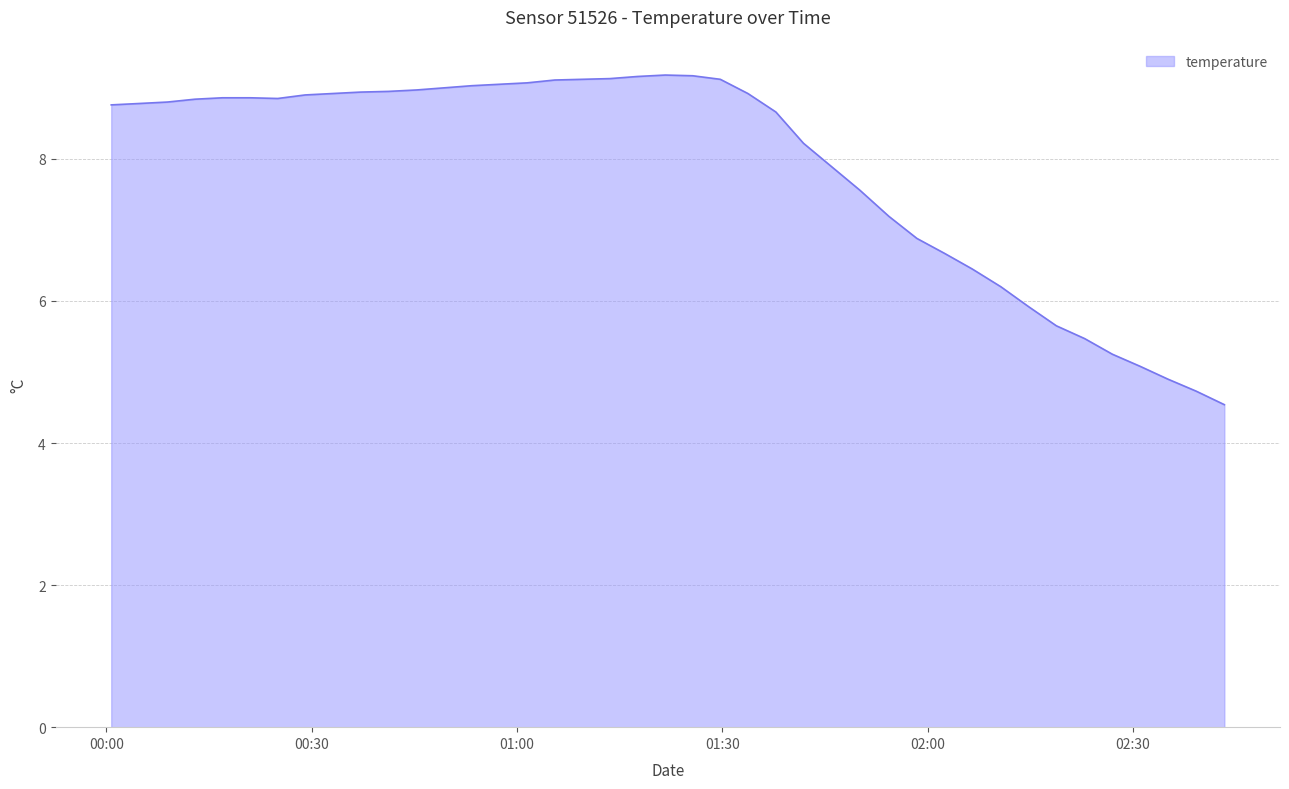

What is the difference between the maximum and minimum values?

4.6